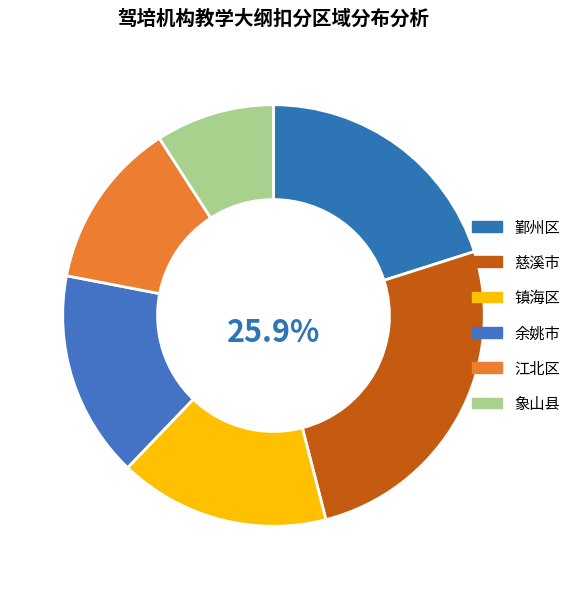

Do 镇海金鹰 and 江北海达 together represent more than half of the pie?

No